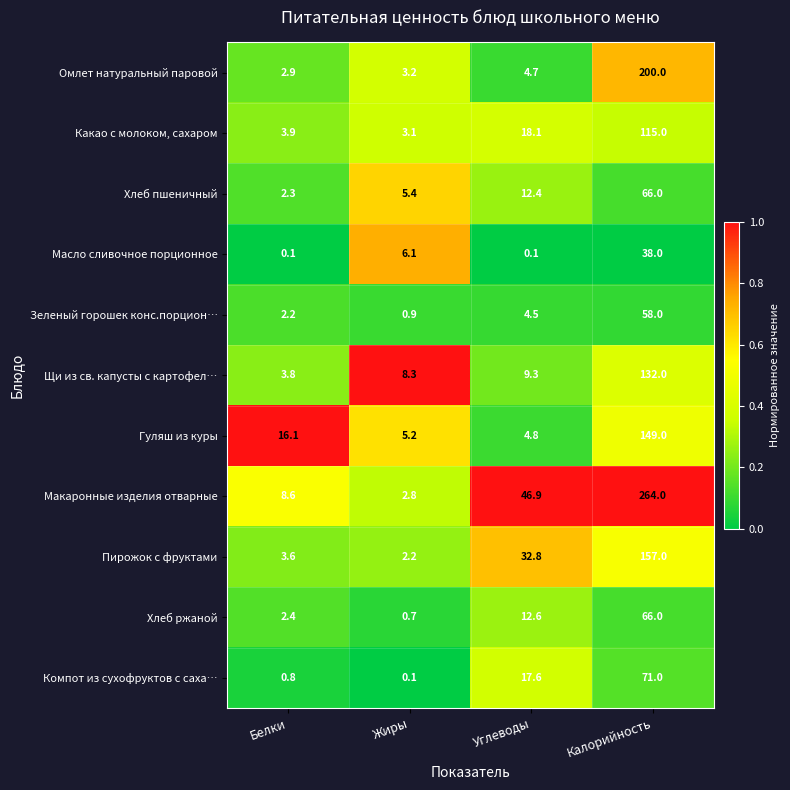

What is the approximate value of Хлеб ржаной at Жиры?

0.7